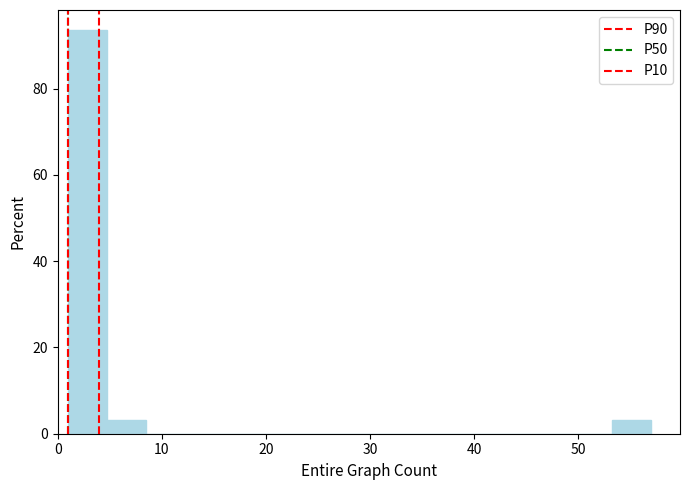

Read against the x-axis, roughly where is the centre of the tallest bar?

3